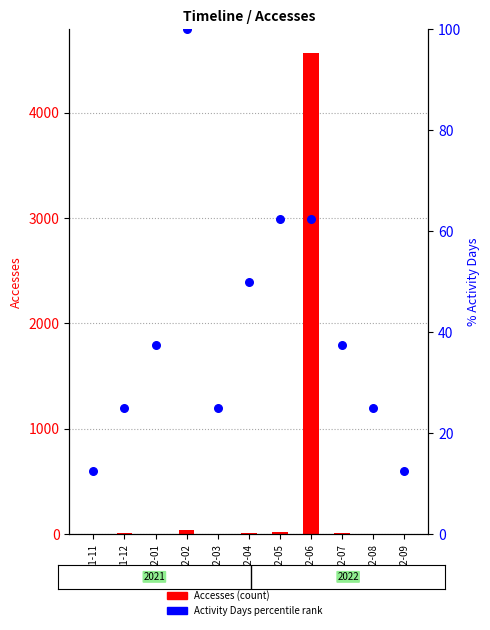

What are all the series names shown in the legend?

Accesses (count), Activity Days % (percentile rank)